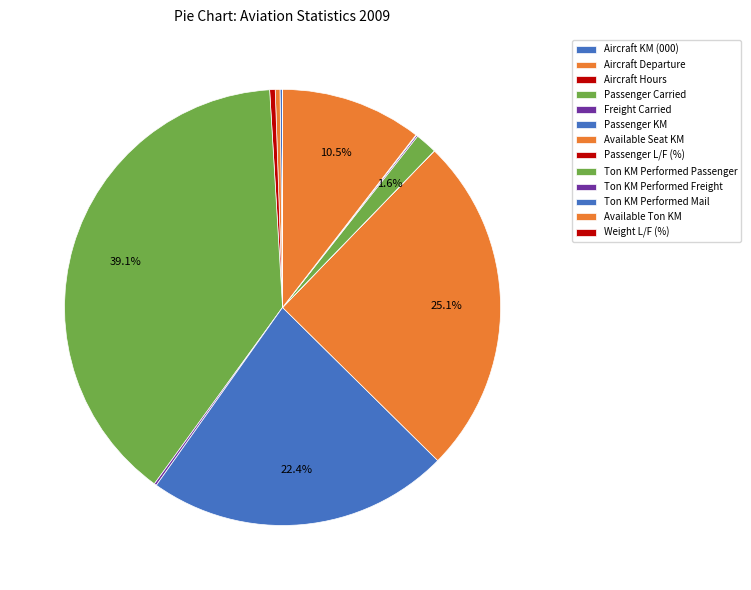

Is the sum of Aircraft Hours and Passenger KM greater than half?

No